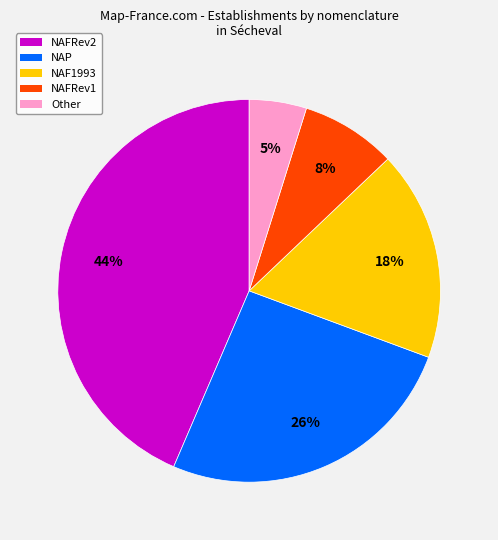

To the nearest percent, what is the average slice percentage?

20%